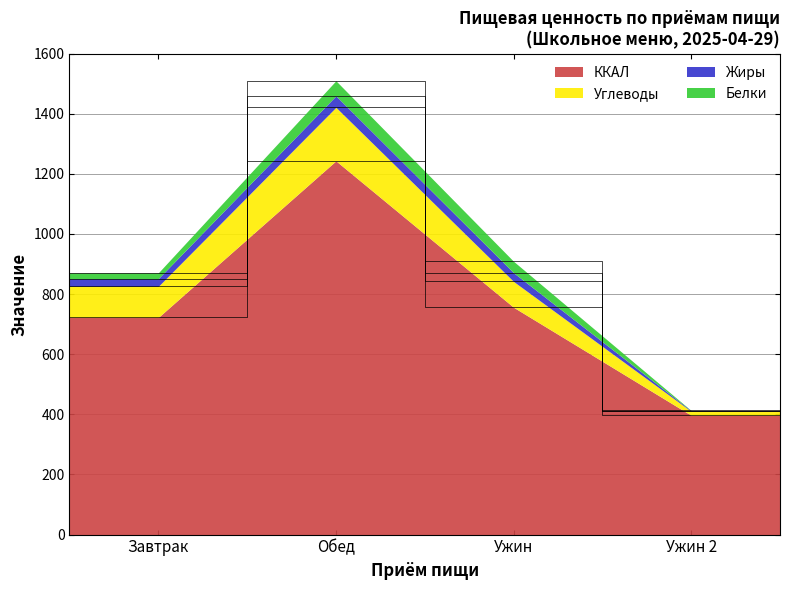

List the labels in order of Жиры value, smallest first.

Ужин 2, Завтрак, Ужин, Обед